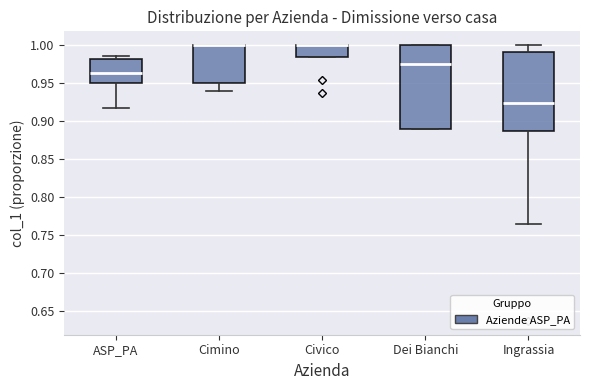

Comparing the boxes themselves (not the whiskers), which one is the tallest?

Dei Bianchi